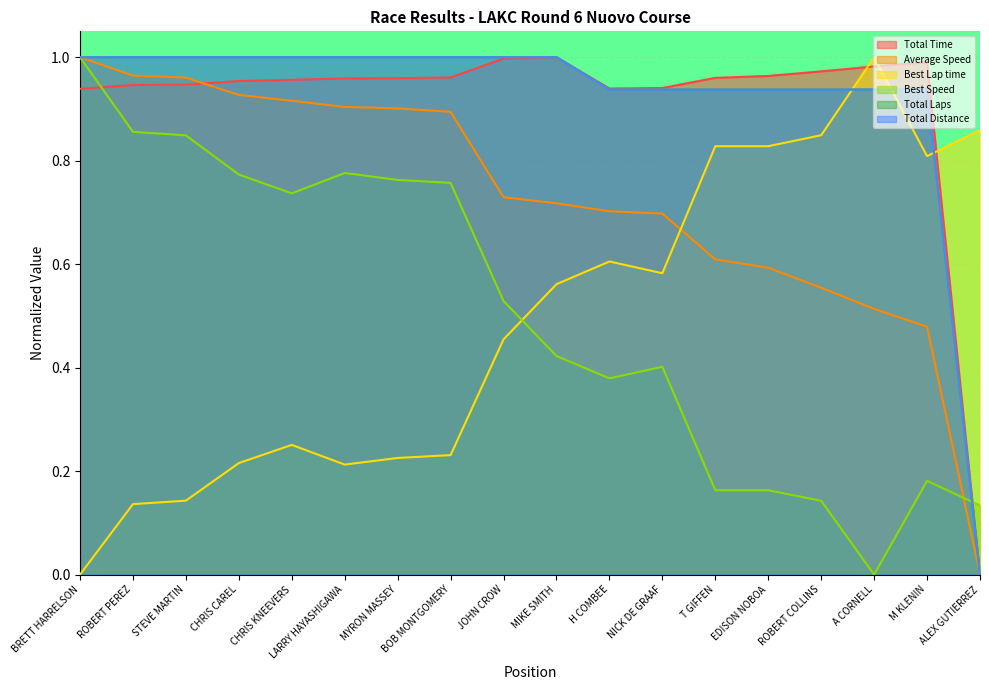

What is the approximate value of Average Speed at M KLENIN?

0.5